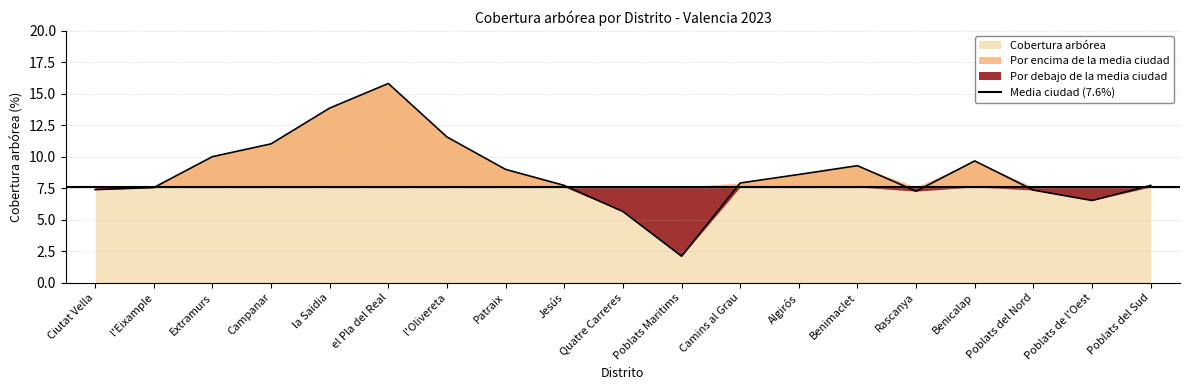

How many interior local peaks (higher than both neighbors) does the data have?

3